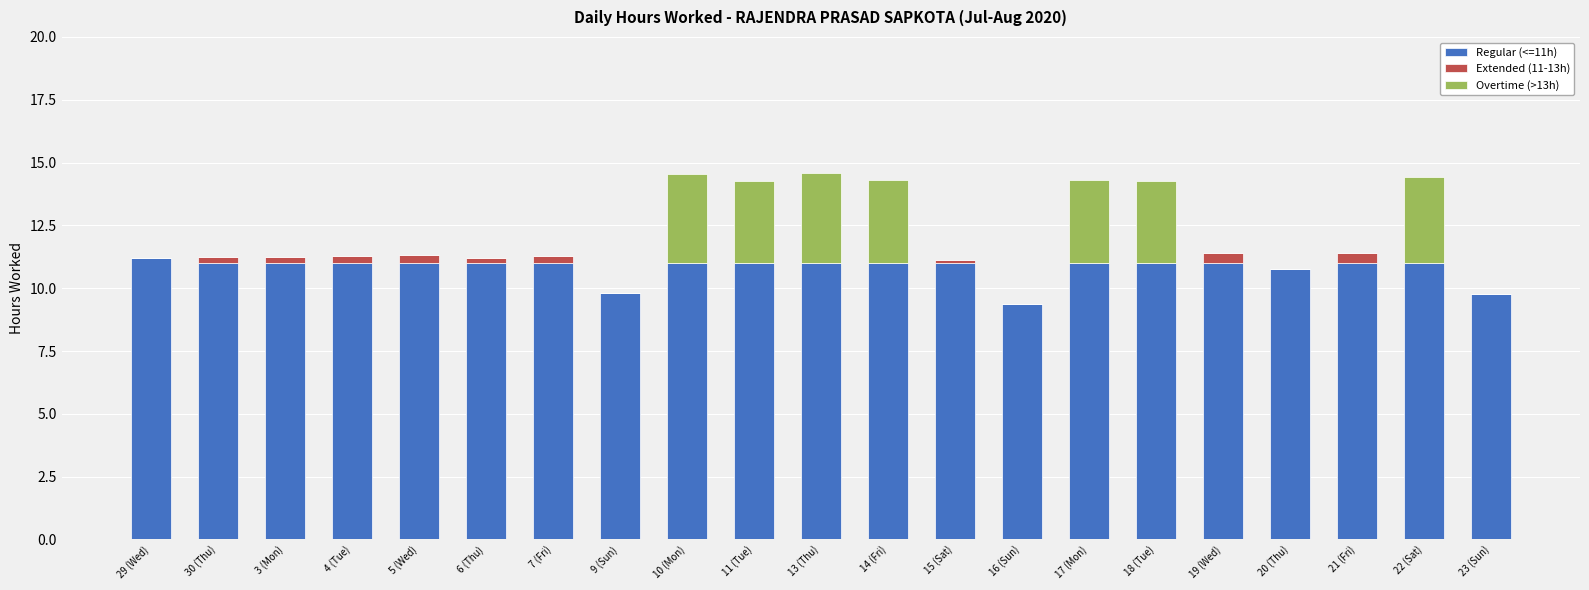

The value of Regular (<=11h) at 18 (Tue) is 14.8. True or false?

False